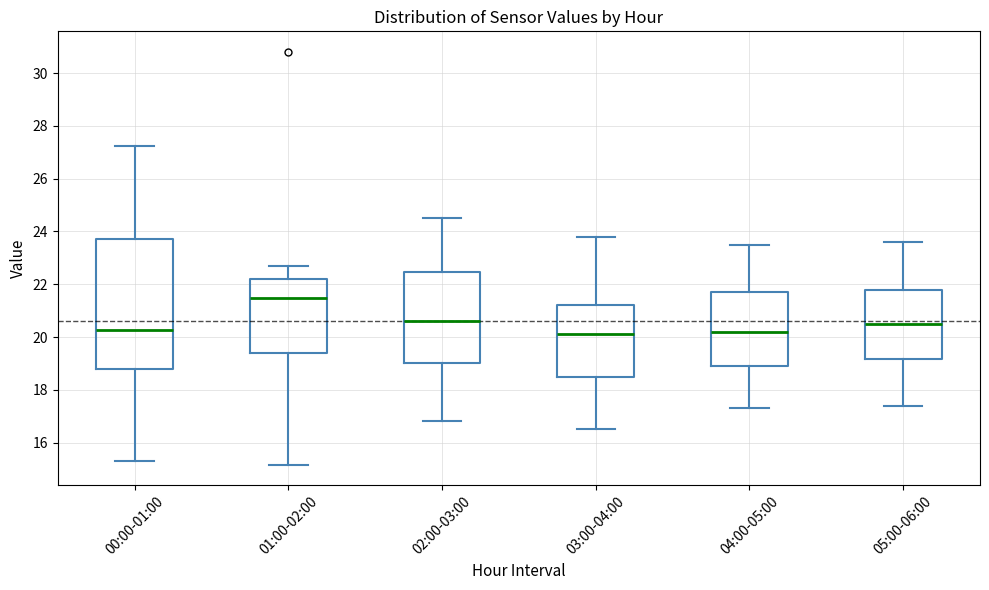

Reading left to right, read every box against the y-axis: the position of its median line, the range the box covers, and the ends of its whiskers. The values are not printed on the chart, so give them approximately, as read against the axis.

00:00-01:00: median 20.2, box 18.8 to 23.8, whiskers 15.4 to 27.2
01:00-02:00: median 21.4, box 19.4 to 22.2, whiskers 15.2 to 22.8
02:00-03:00: median 20.6, box 19.0 to 22.4, whiskers 16.8 to 24.6
03:00-04:00: median 20.2, box 18.6 to 21.2, whiskers 16.6 to 23.8
04:00-05:00: median 20.2, box 19.0 to 21.8, whiskers 17.4 to 23.6
05:00-06:00: median 20.6, box 19.2 to 21.8, whiskers 17.4 to 23.6